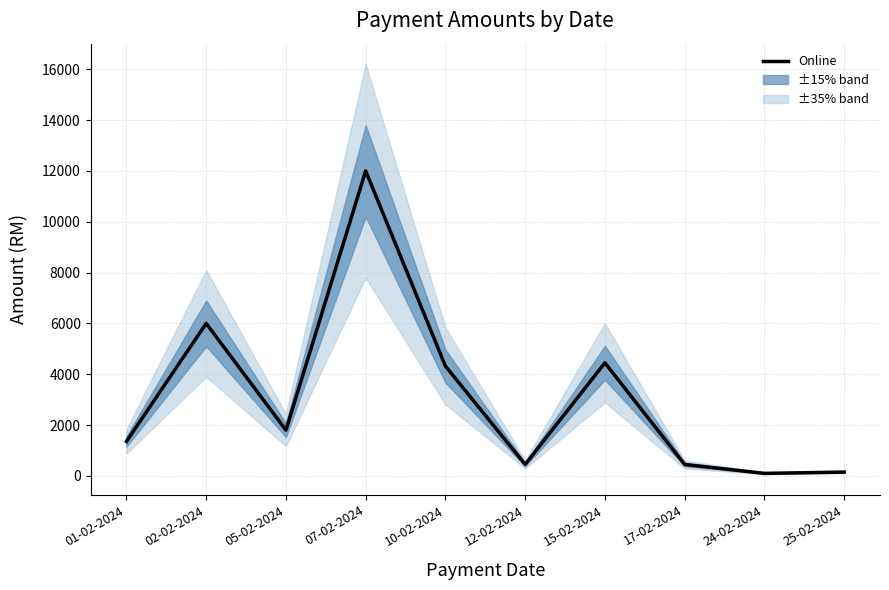

How many lines are shown in the chart?

1